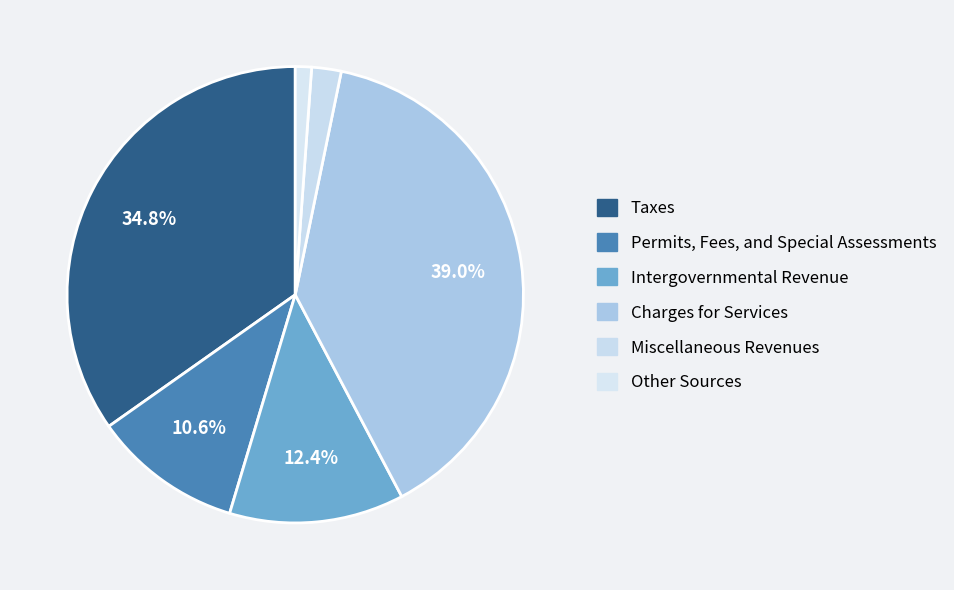

To the nearest percent, what percentage of the pie is Taxes?

35%